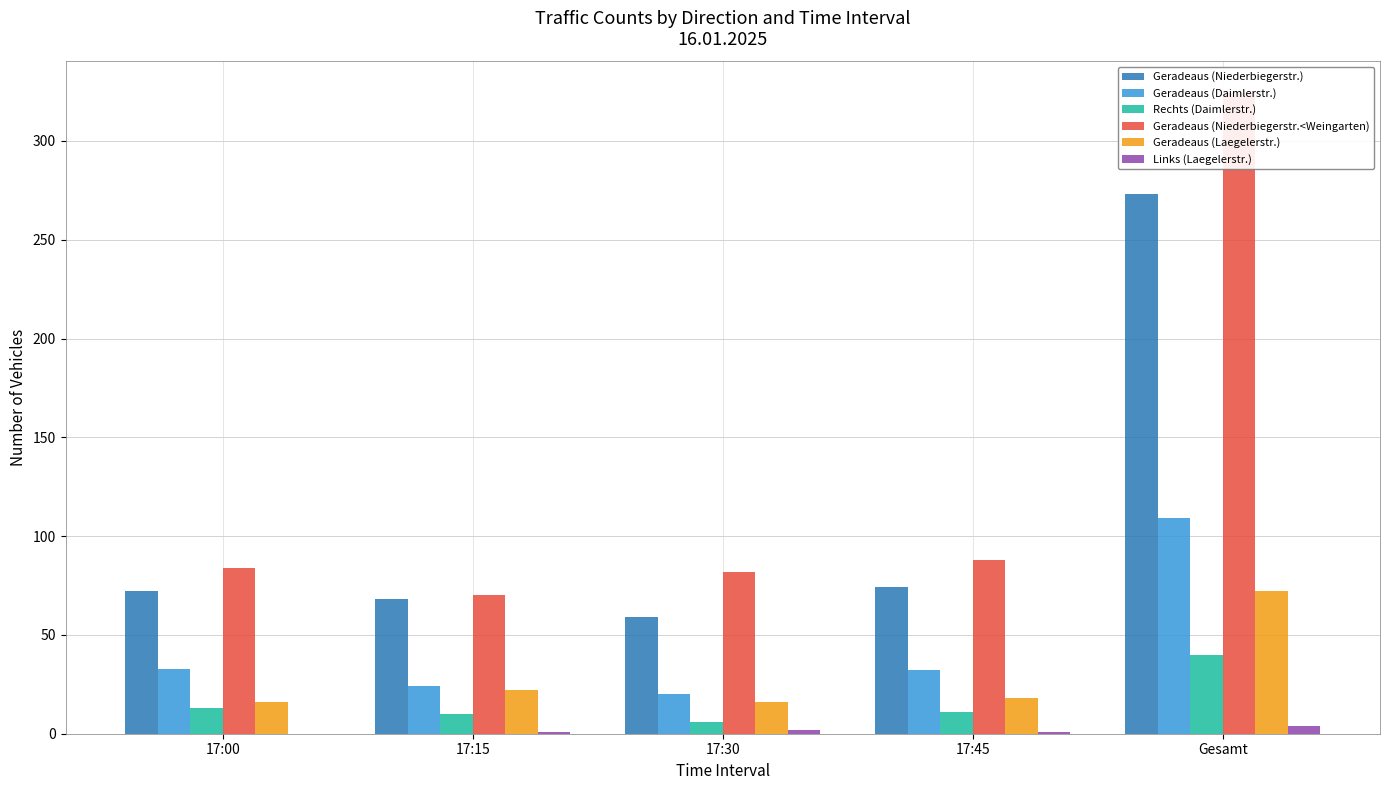

Read the Geradeaus (Daimlerstr.) value at 17:30, to the nearest 5.

20